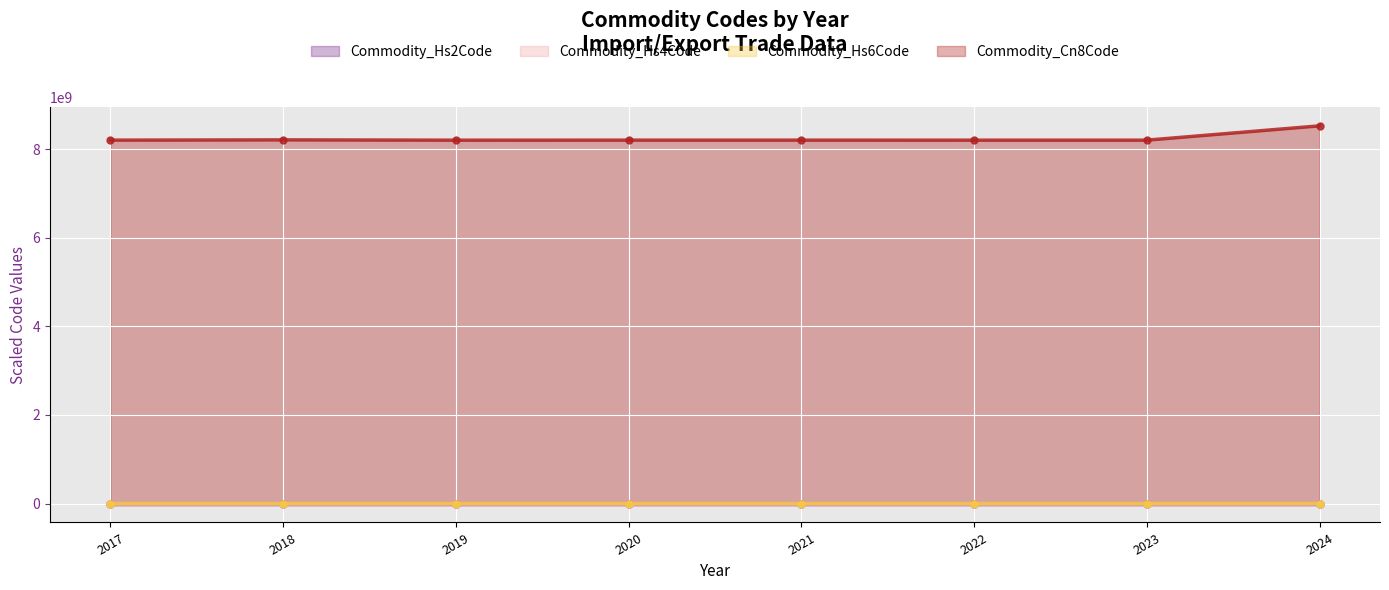

Read the Commodity_Cn8Code value at 2021.

8202998000.0